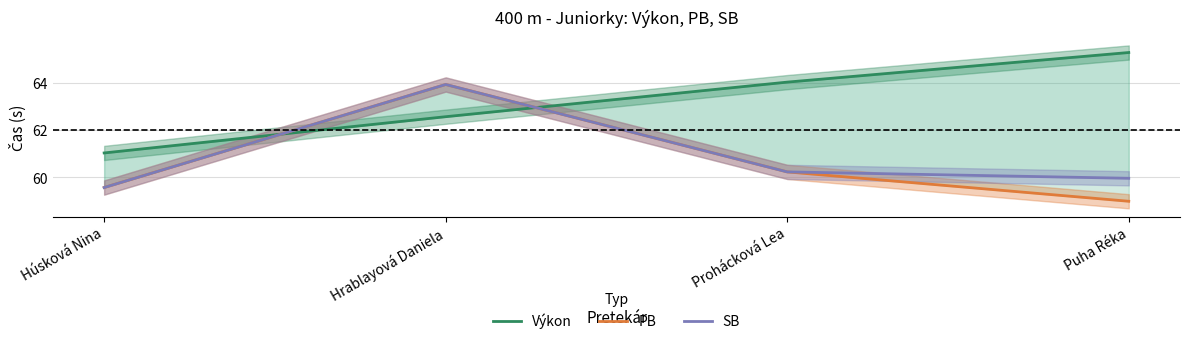

Is it true that Výkon equals 64.0 at Prohácková Lea?

True